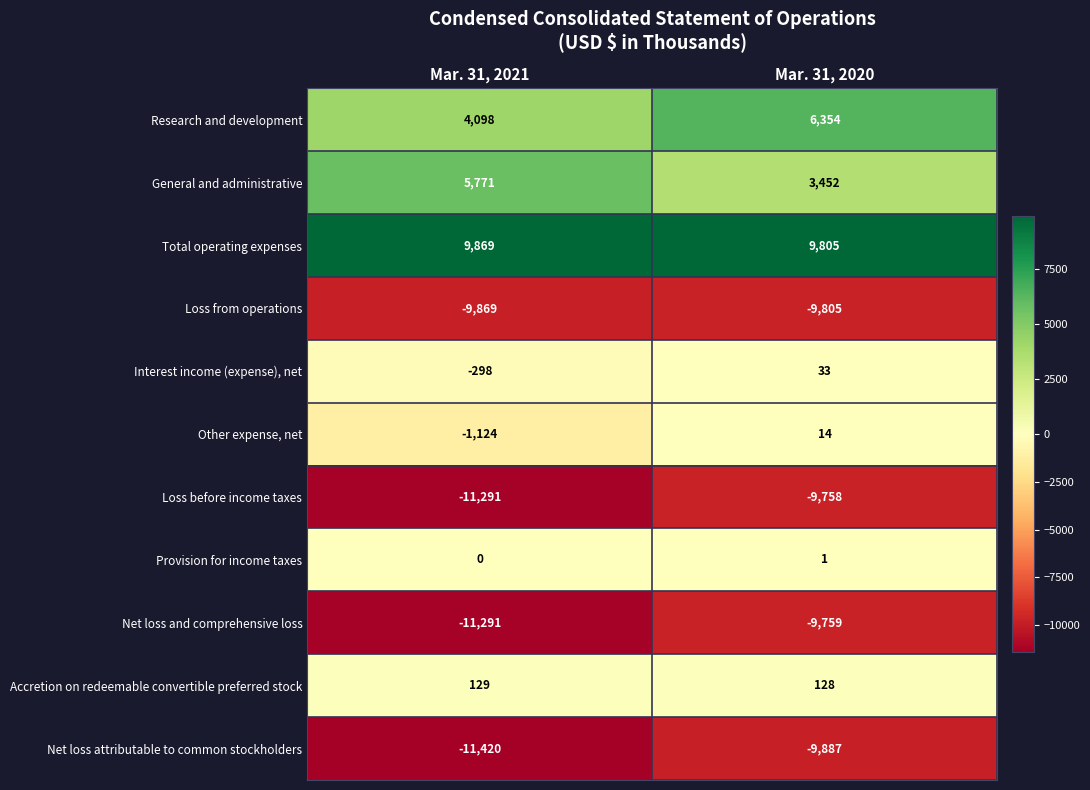

How many series are shown in this chart?

11